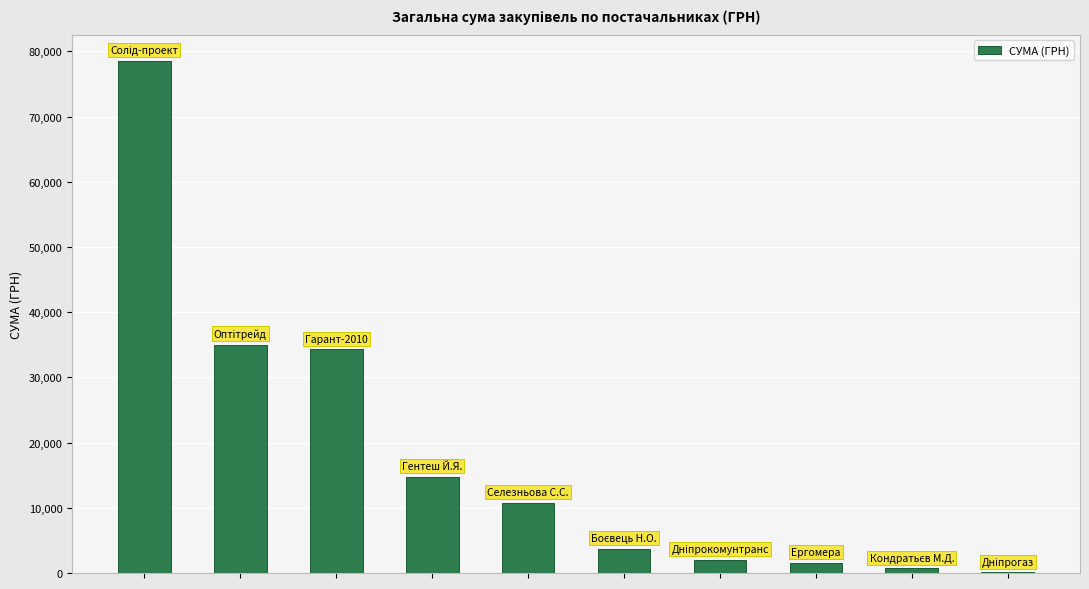

What is the sum of all values?

181666.2